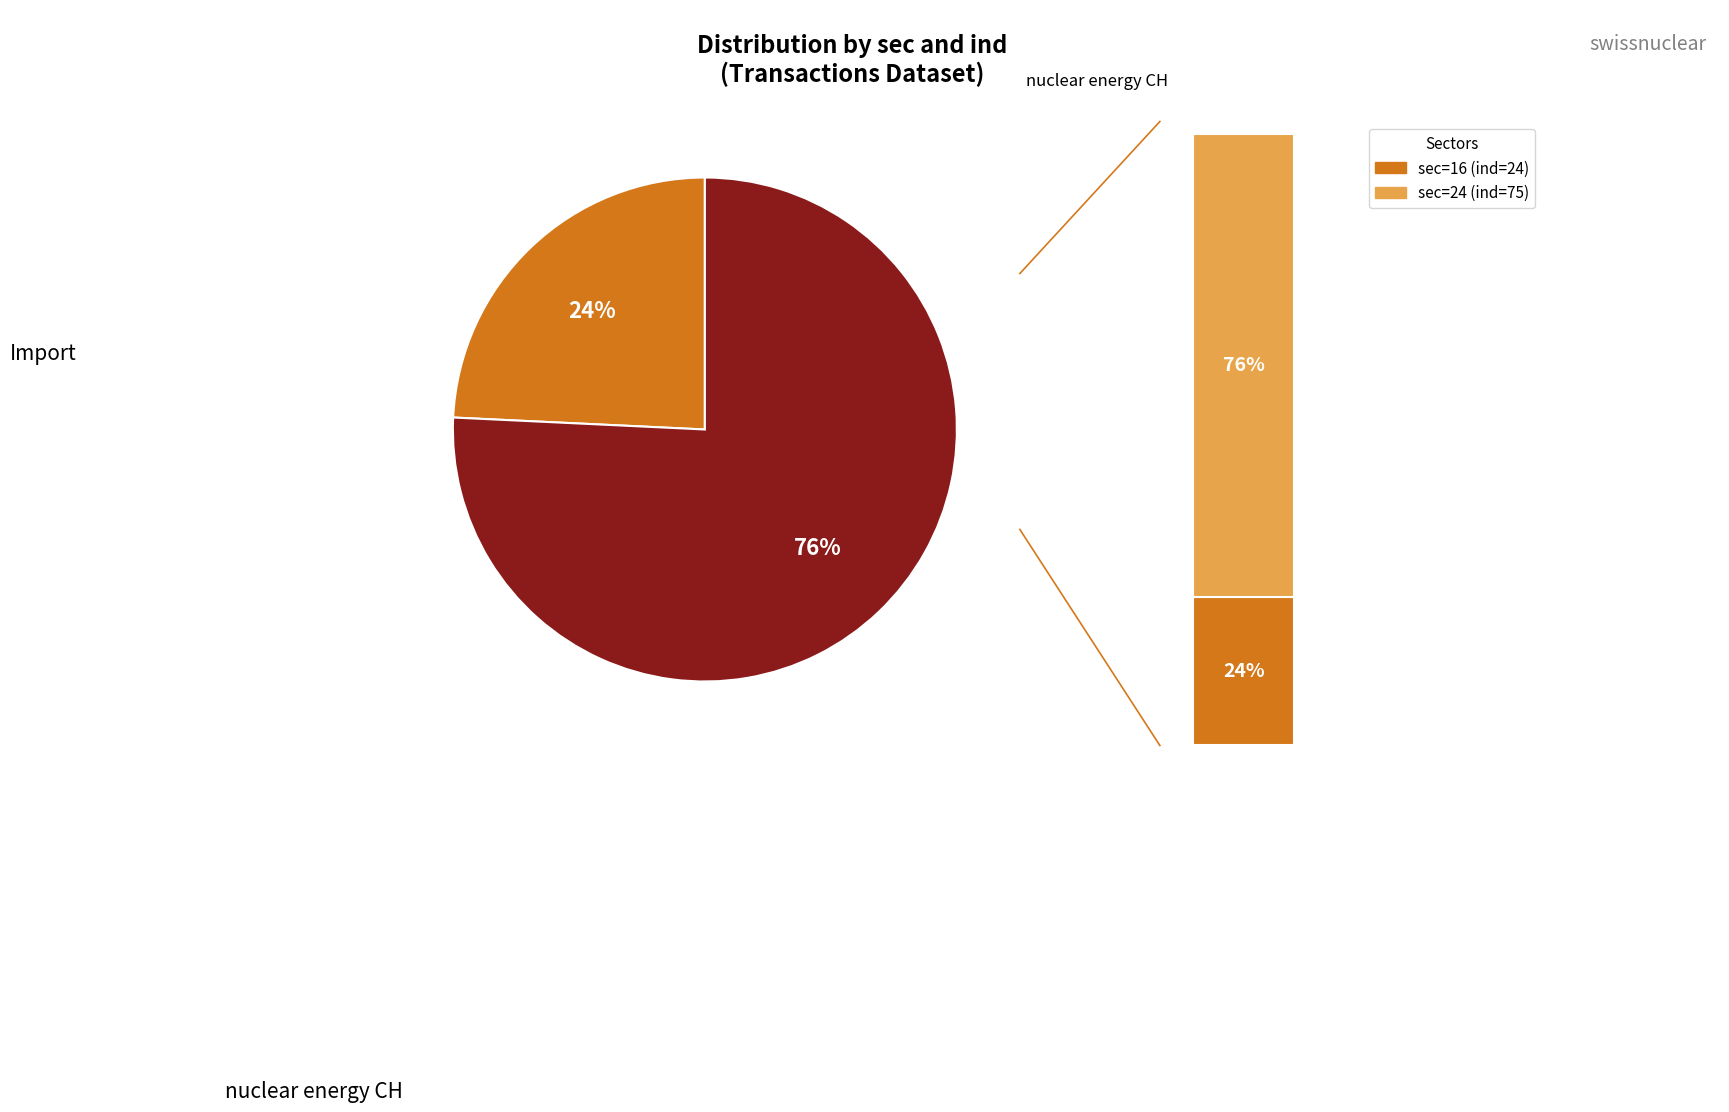

Does 16 account for over 50% of the chart?

No